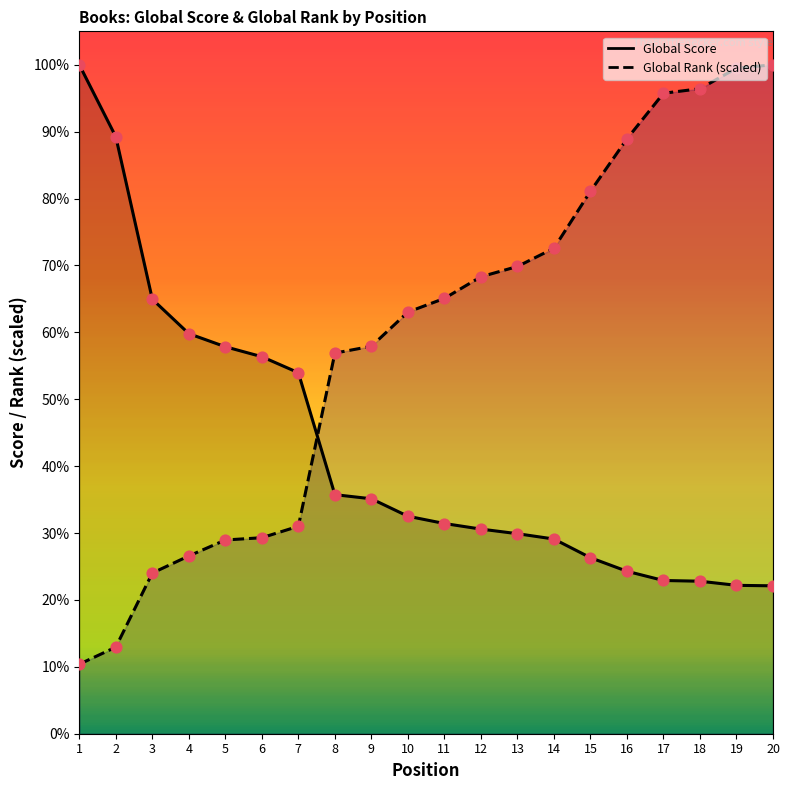

Which series contains the highest Y value?

Global Score